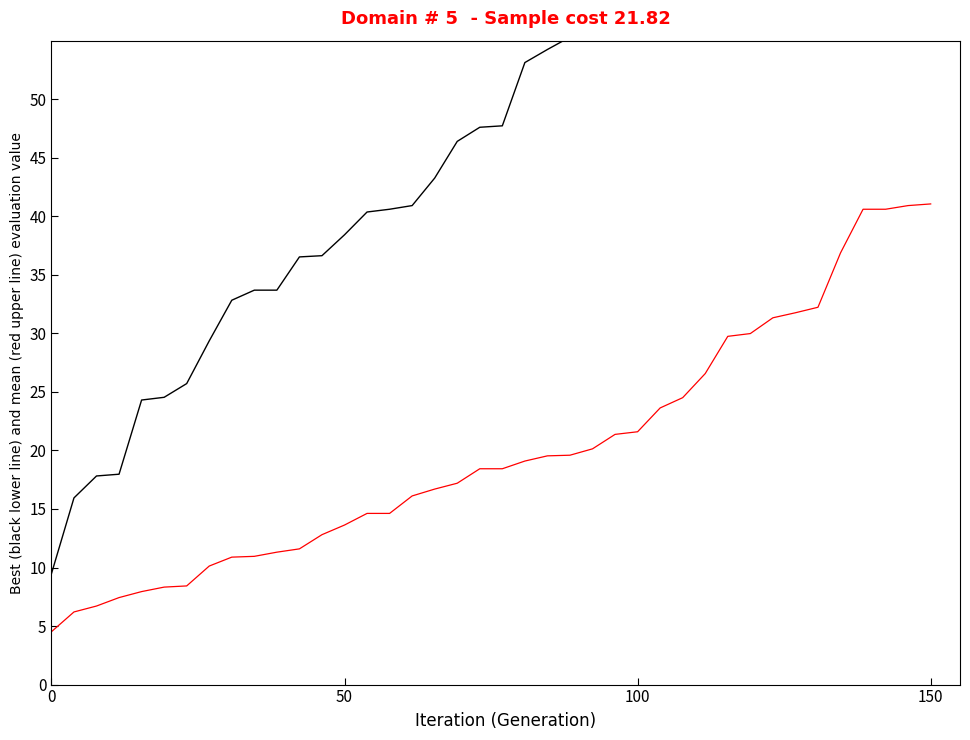

Which series has the widest spread of values?

Control